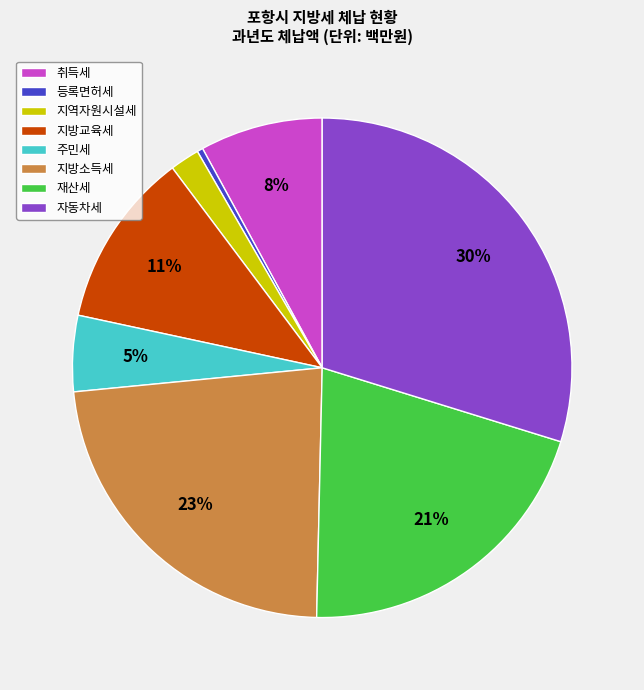

Which has a higher value, 재산세 or 등록면허세?

재산세